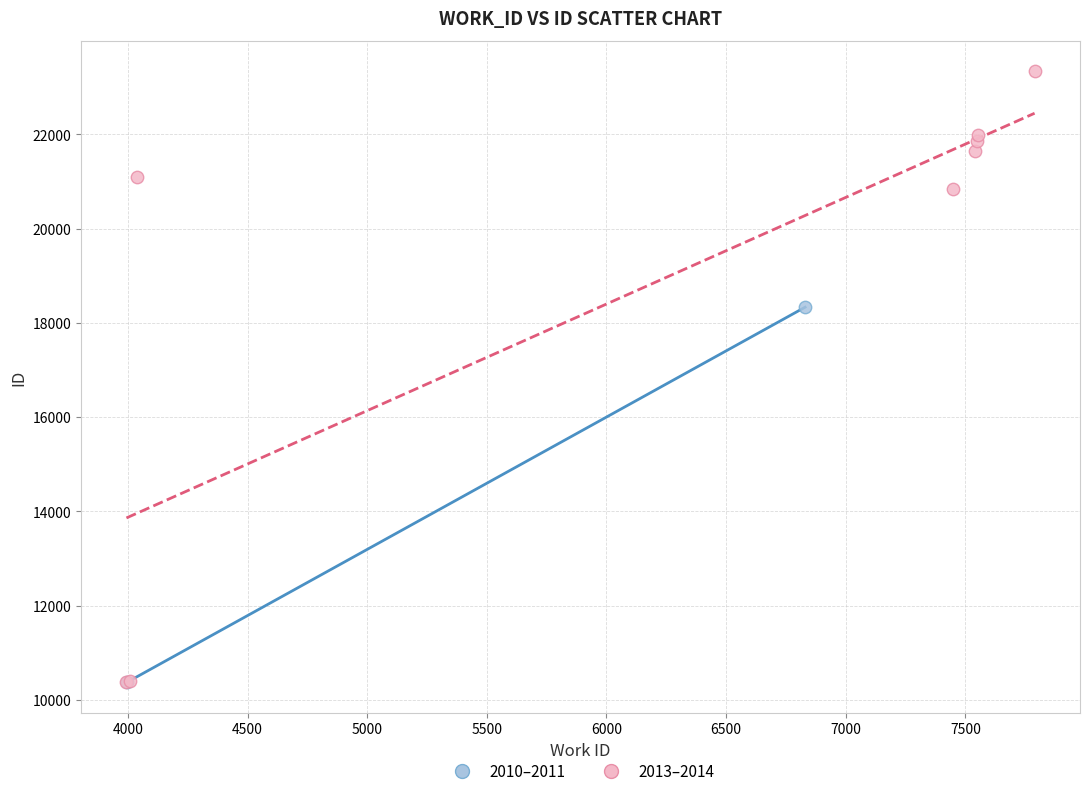

What are all the series names shown in the legend?

2010–2011, 2013–2014